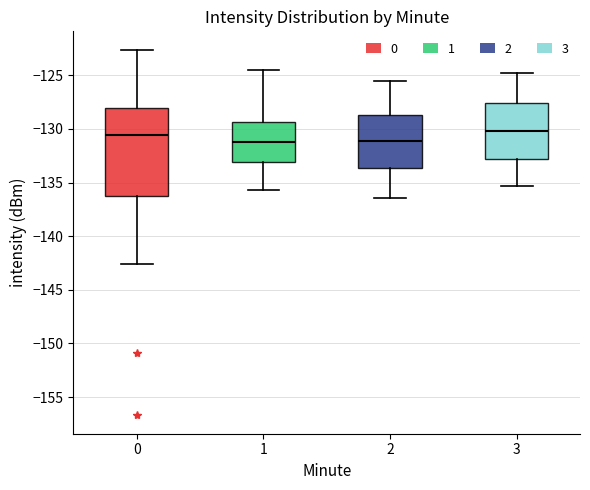

Where does the upper whisker of the box at x = 2 end on the y-axis? The values are not printed on the chart, so give them approximately, as read against the axis.

-125.5